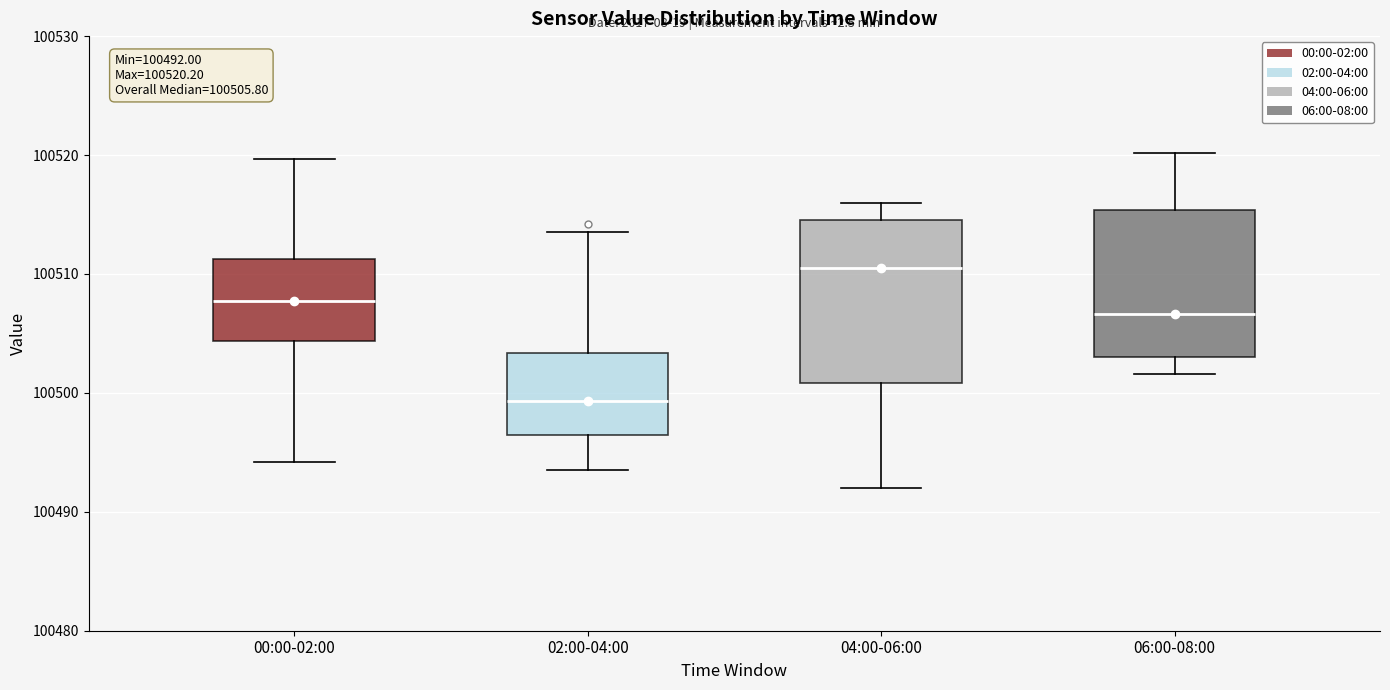

Which box has the highest median line?

04:00-06:00